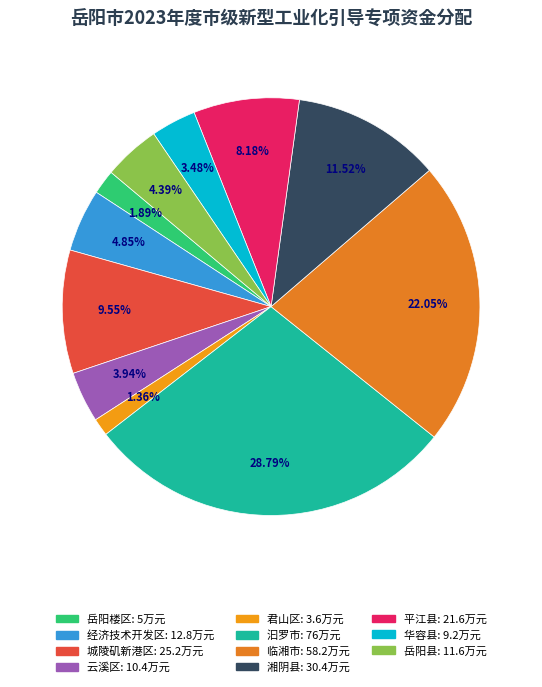

How many segments does this pie chart have?

11